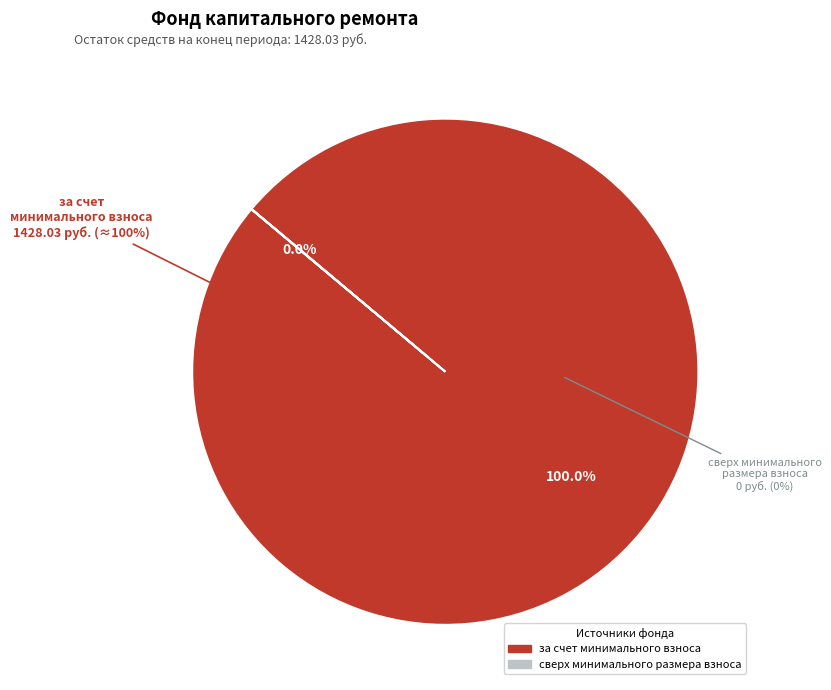

True or false: за счет минимального взноса accounts for 99% of the total.

False